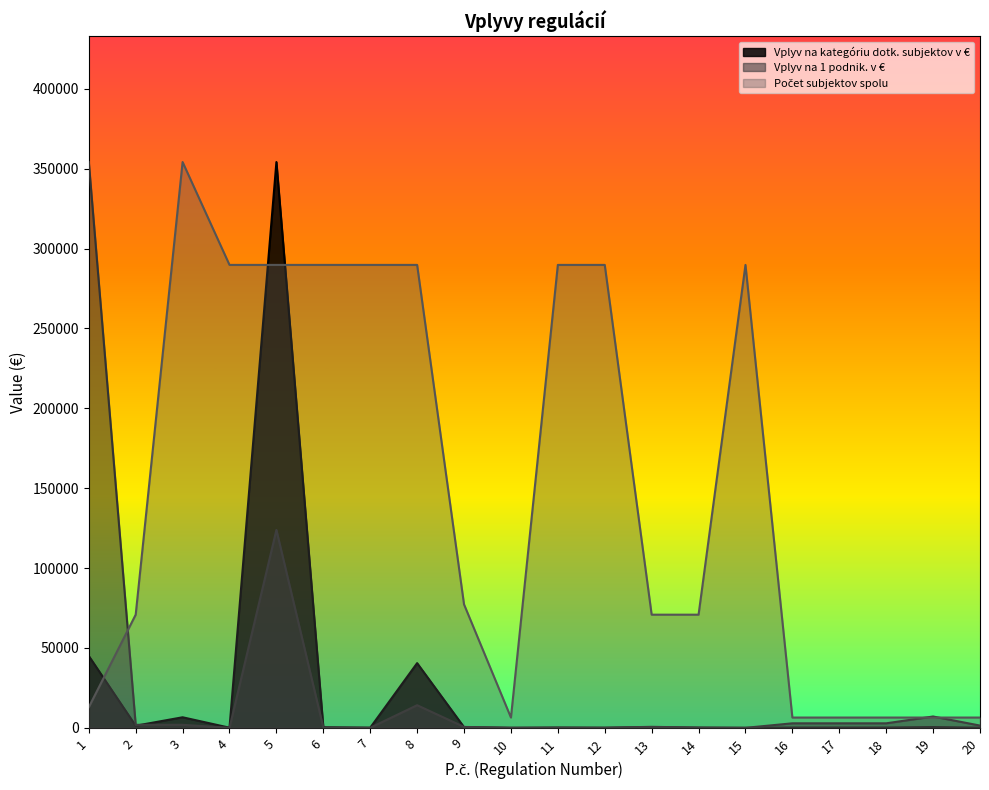

At 18, list the series in order from largest to smallest.

Počet subjektov spolu, Vplyv na 1 podnik. v €, Vplyv na kategóriu dotk. subjektov v €